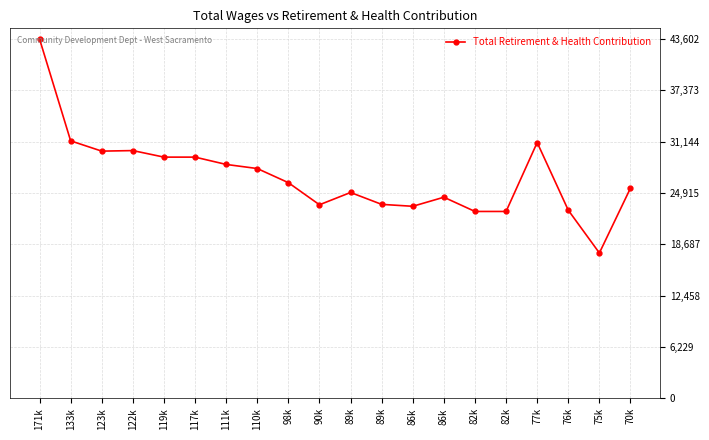

Approximately how many times larger is the value at 117k compared to 82k?

1.3